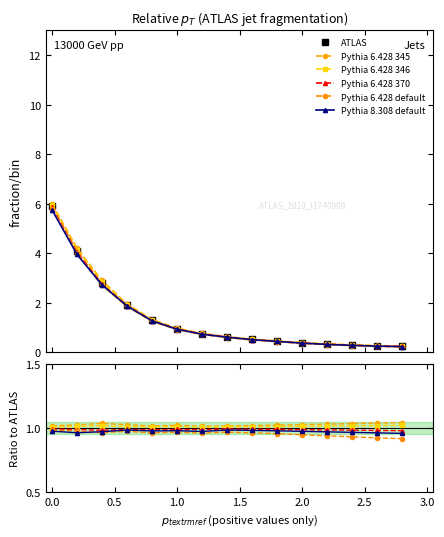

Rank the series by their maximum value, from highest to lowest.

ATLAS, Pythia 6.428 345, Pythia 6.428 346, Pythia 6.428 370, Pythia 8.308 default, Pythia 6.428 default